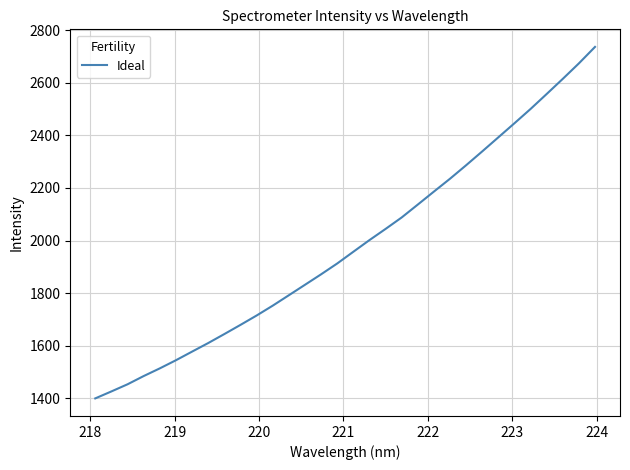

What is the difference between the maximum and minimum values?

1335.6